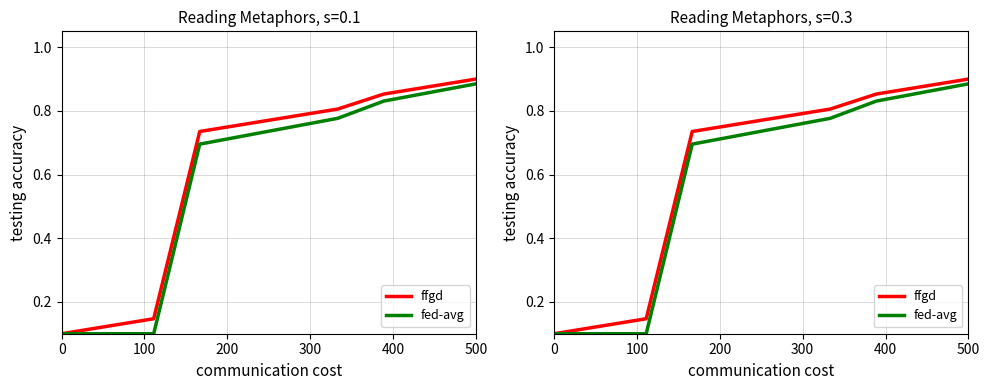

Is it true that ffgd equals 0.3 at 200?

False